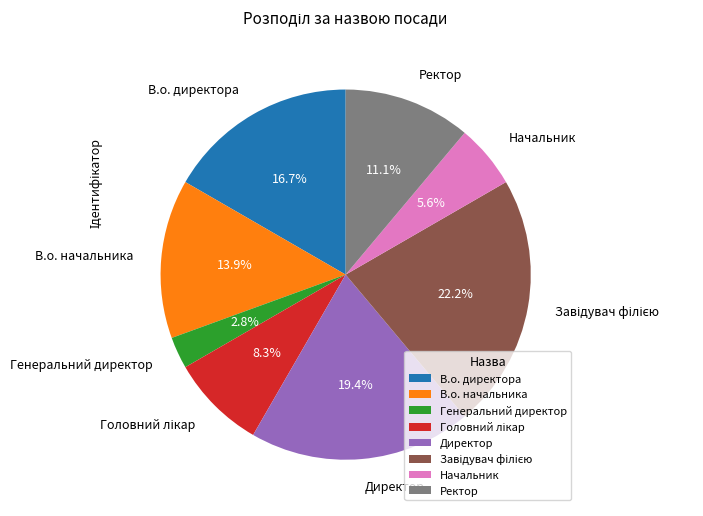

Do В.о. начальника and В.о. директора together represent more than half of the pie?

No